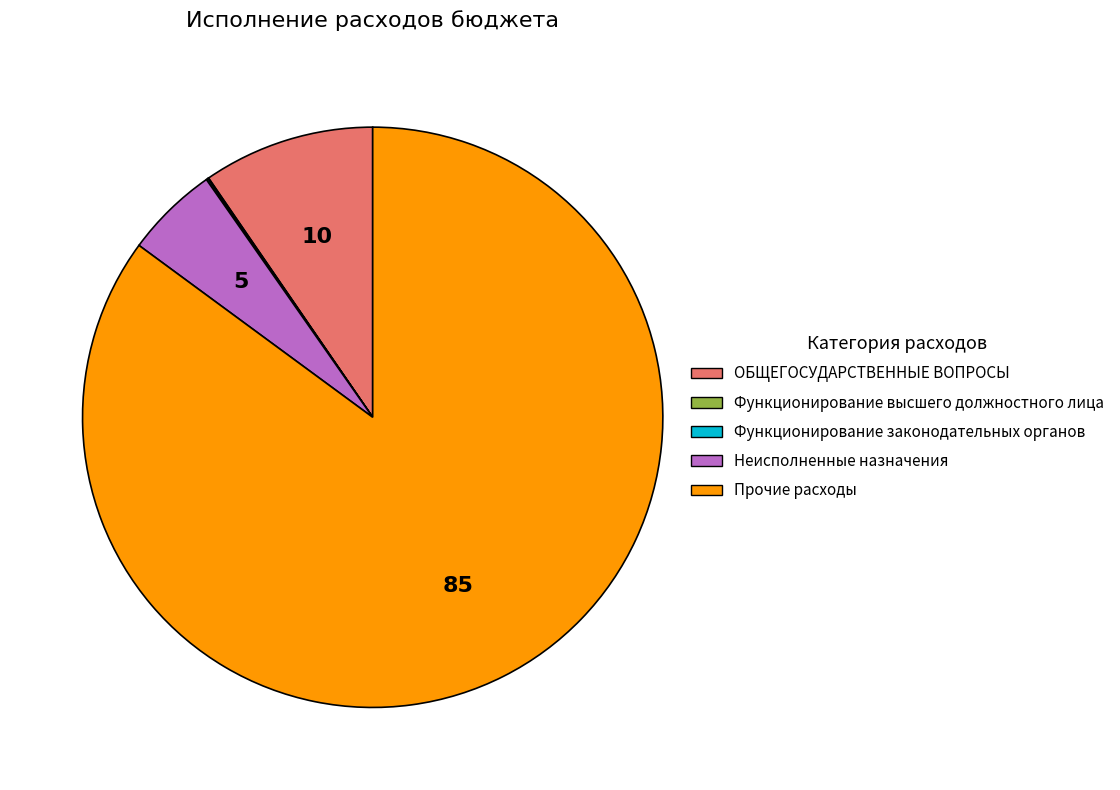

Is there any slice that represents more than half of the pie?

Yes